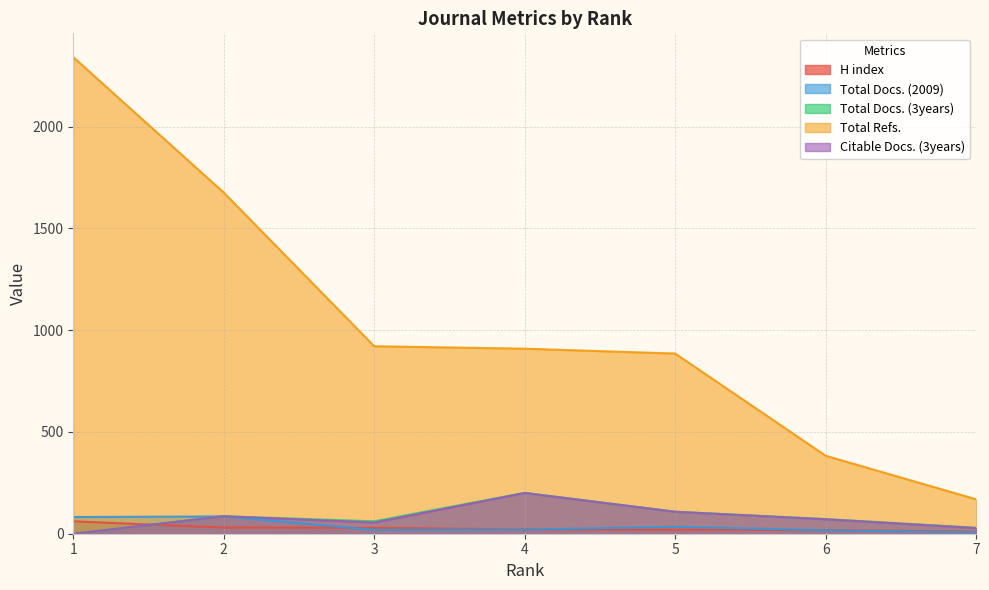

Reading left to right, list all the values displayed in this chart.

H index: 61	30	29	21	20	18	10
Total Docs. (2009): 82	85	19	20	34	17	7
Total Docs. (3years): 0	86	61	201	108	72	29
Total Refs.: 2341	1676	921	909	885	383	169
Citable Docs. (3years): 0	86	55	200	108	71	28